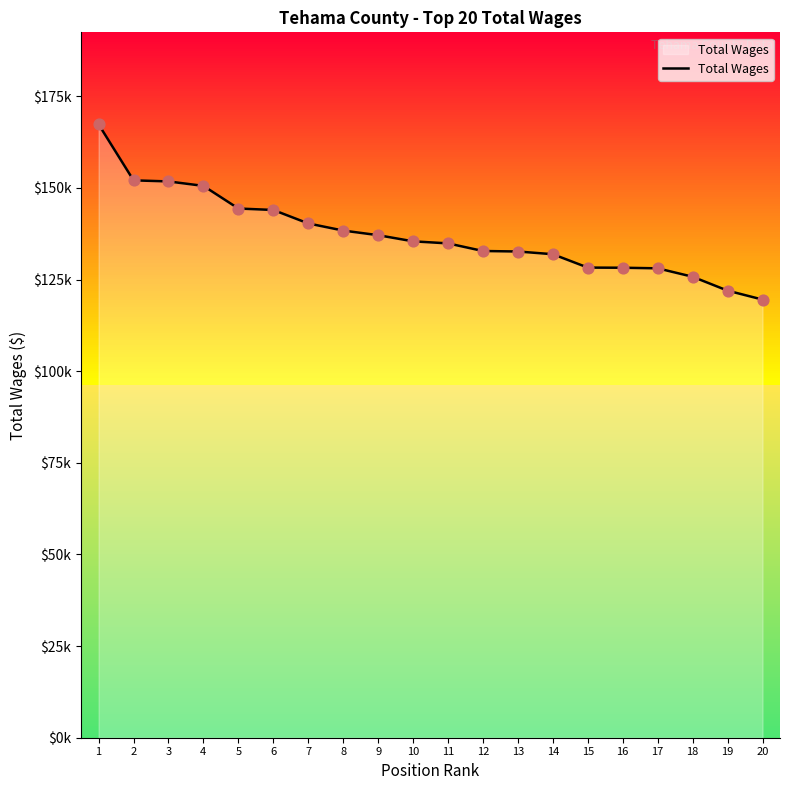

Does the chart have visible grid lines?

Yes